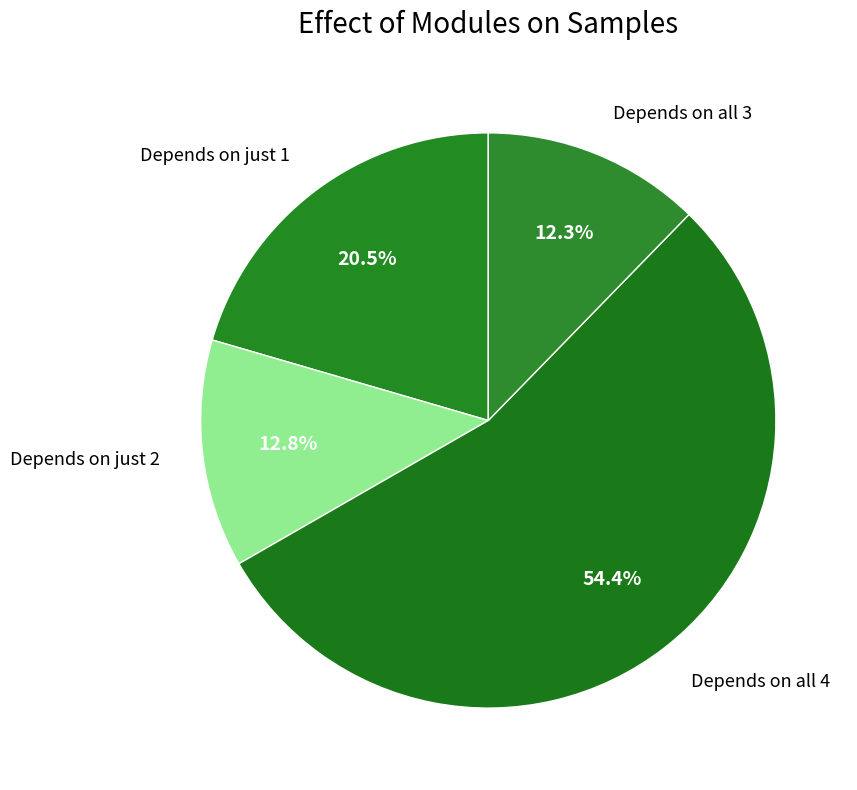

How many slices are in this pie chart?

4